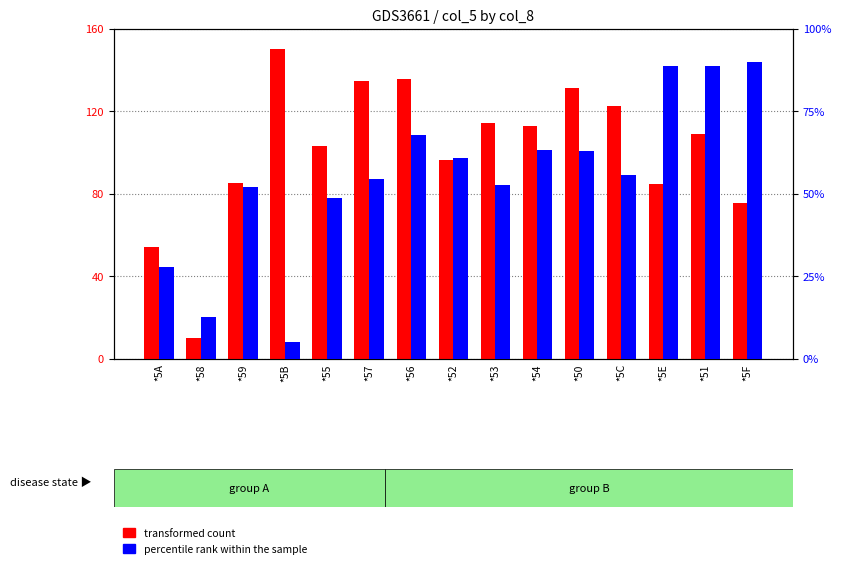

Between *52 and *50, which is larger?

*50